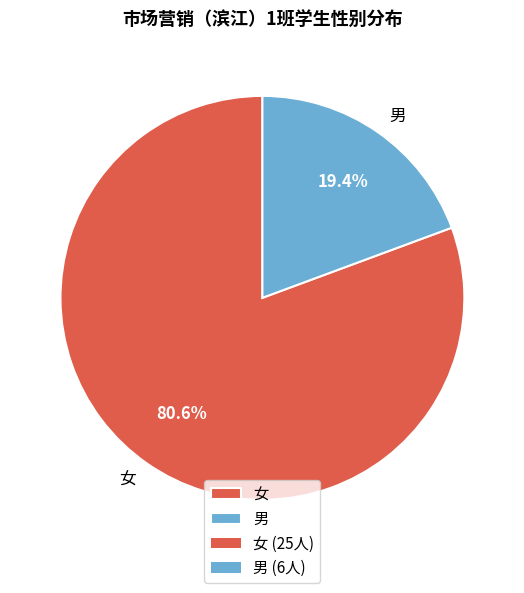

How many slices are in this pie chart?

2